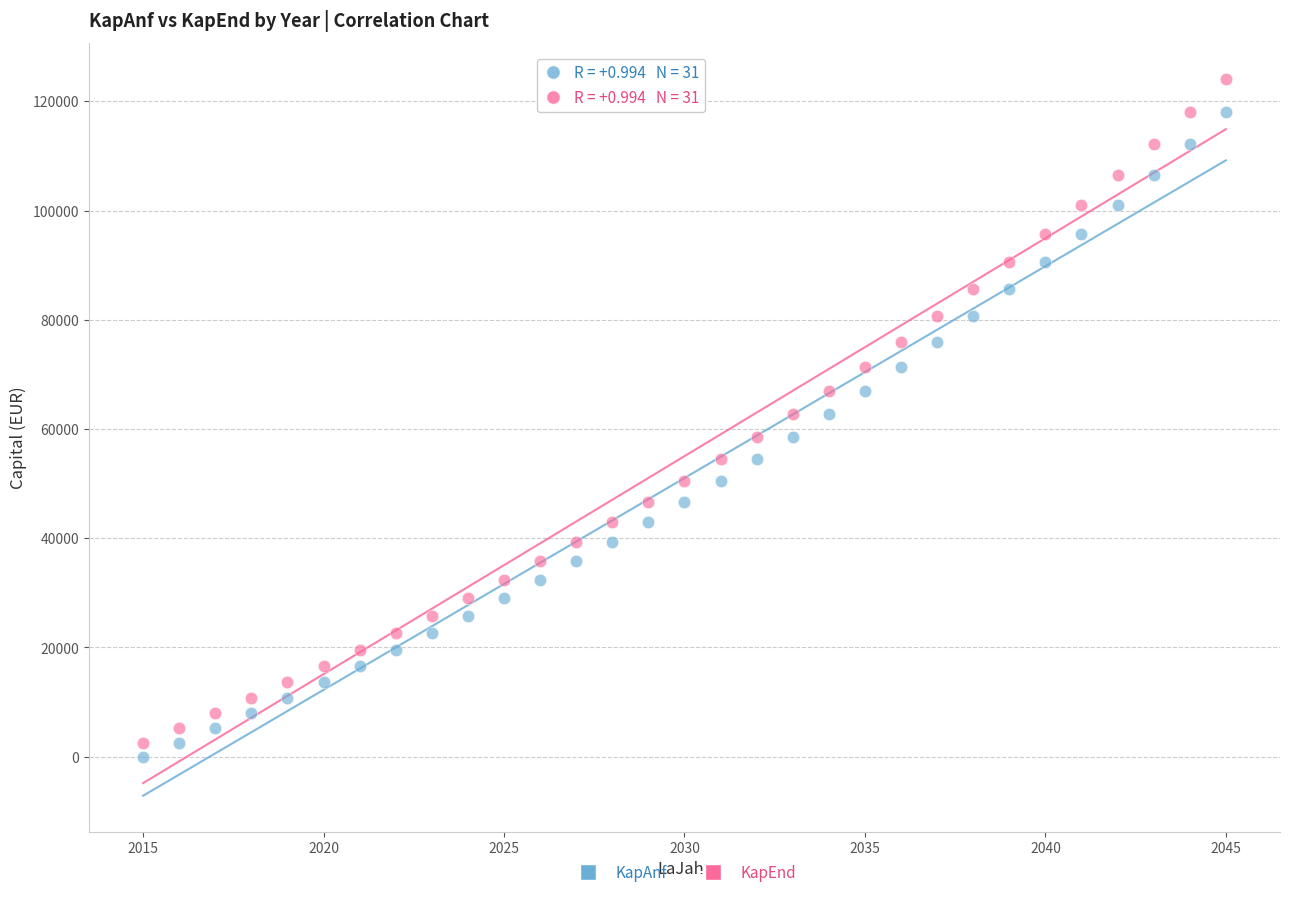

Which series reaches the maximum Y coordinate?

KapEnd